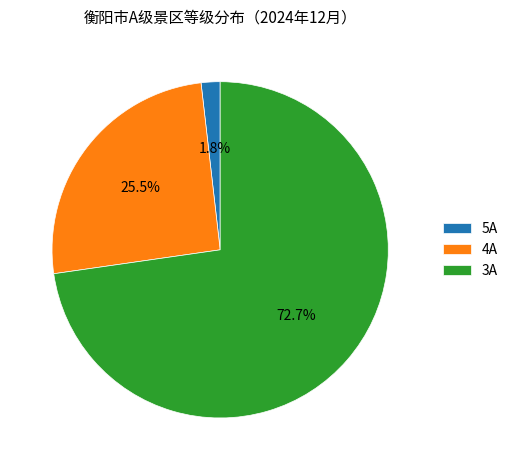

What percentage do 5A and 4A together represent?

27.3%